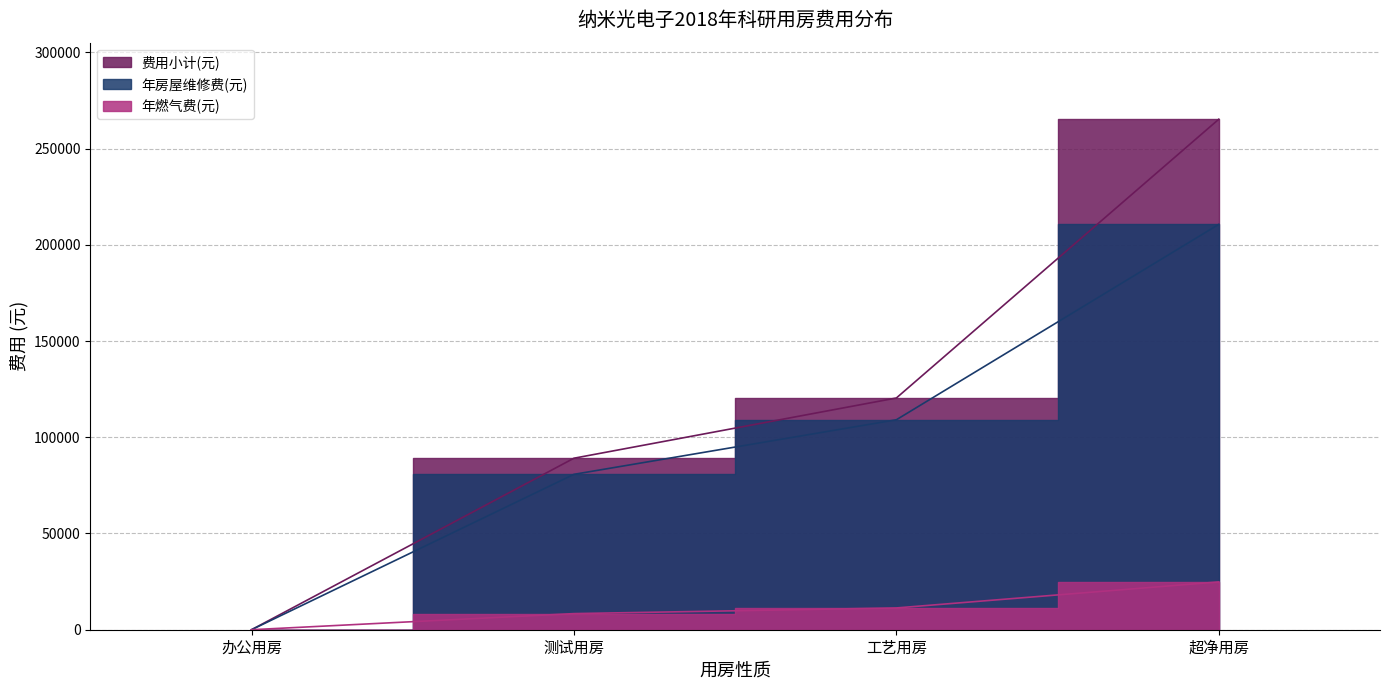

At which label does 年燃气费(元) reach its peak?

超净用房